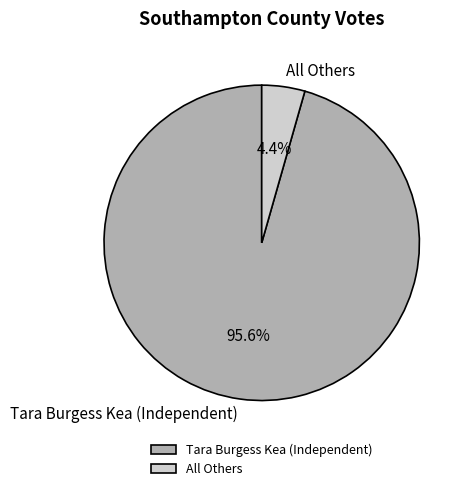

What is the smallest slice in the pie chart?

All Others